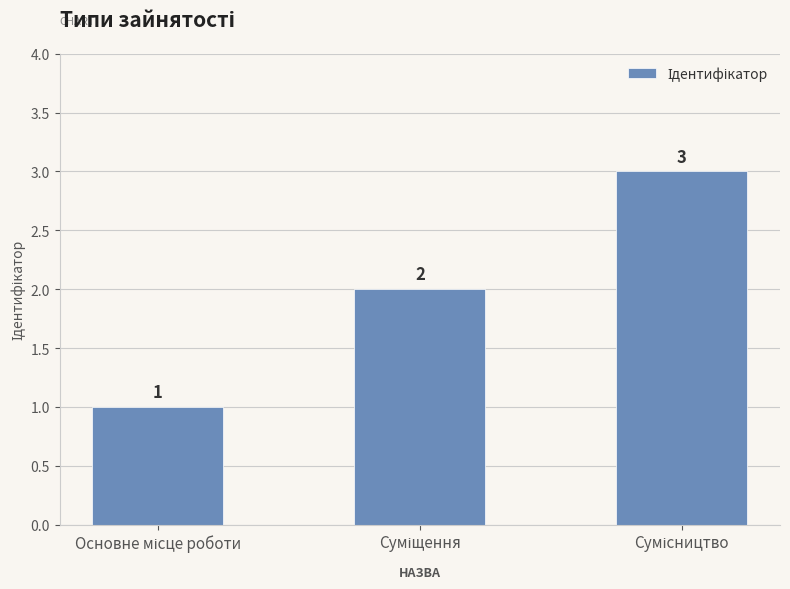

How many values are between 1 and 3?

3